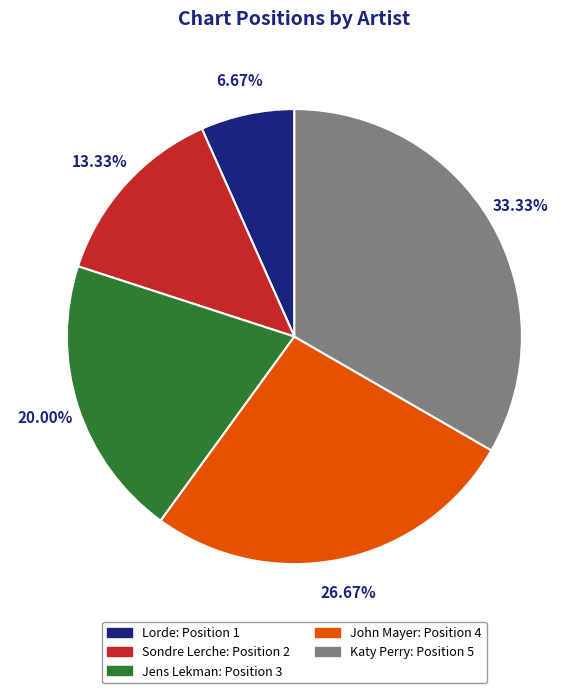

Between Katy Perry: Position 5 and John Mayer: Position 4, which is larger?

Katy Perry: Position 5